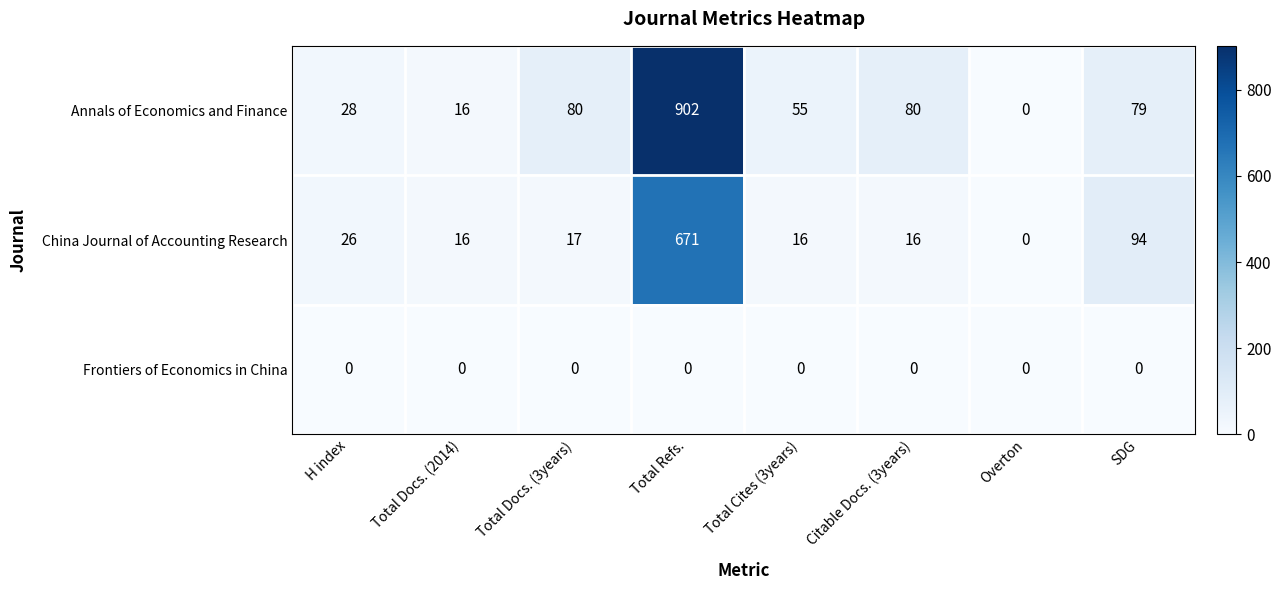

Where does the China Journal of Accounting Research series first go above 17?

H index